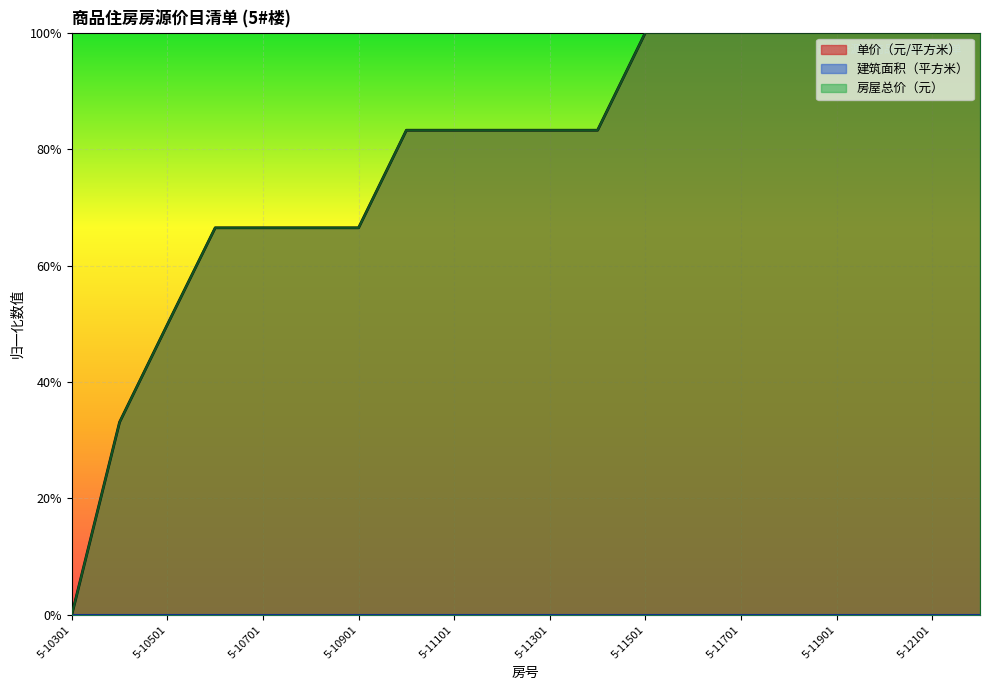

What is the difference between the 房屋总价（元） values at 5-11101 and 5-11701?

0.2